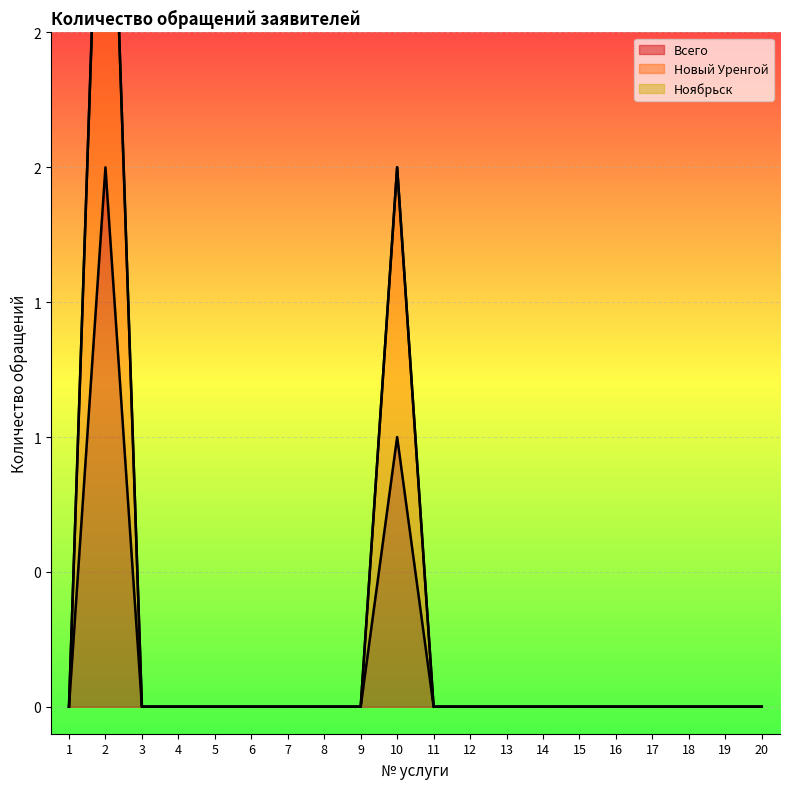

Where is Новый Уренгой nearest to the value 2?

10